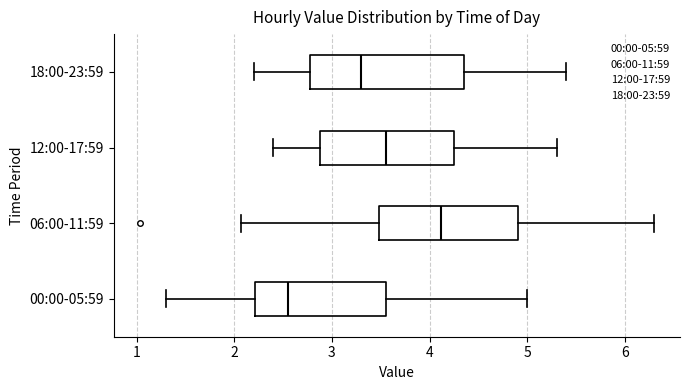

Where does the left whisker of the box for 12:00-17:59 end on the x-axis? The values are not printed on the chart, so give them approximately, as read against the axis.

2.4